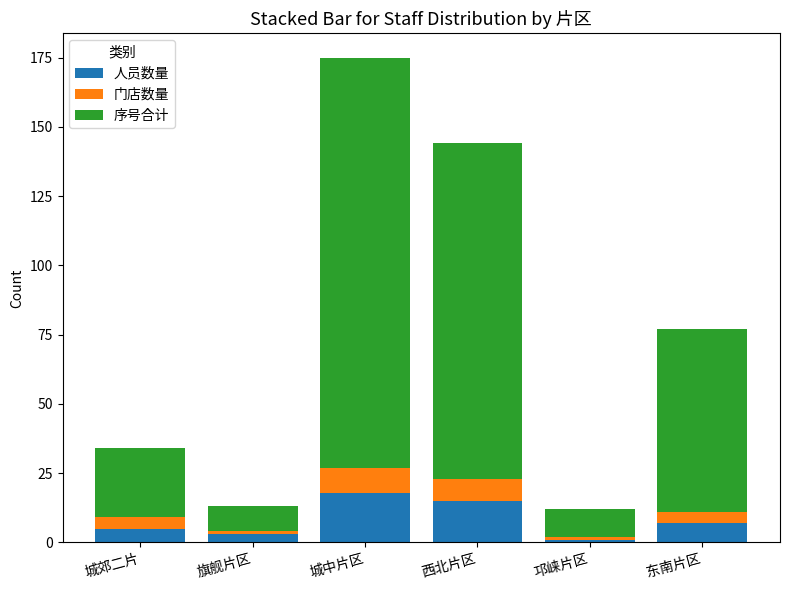

What is the sum of the 人员数量 values at 邛崃片区 and 城中片区?

19